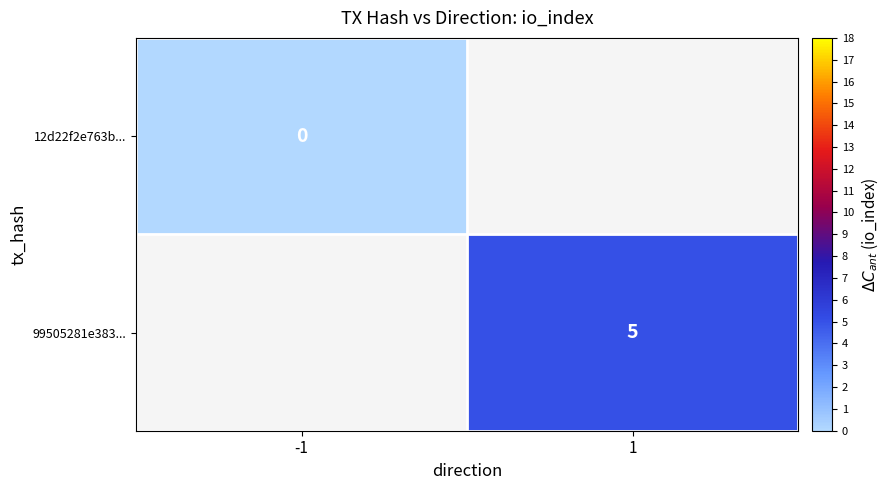

At how many categories does at least one series exceed 2?

1